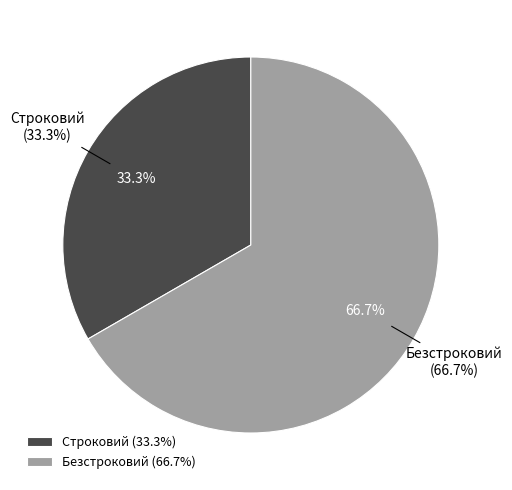

True or false: Безстроковий accounts for 62% of the total.

False